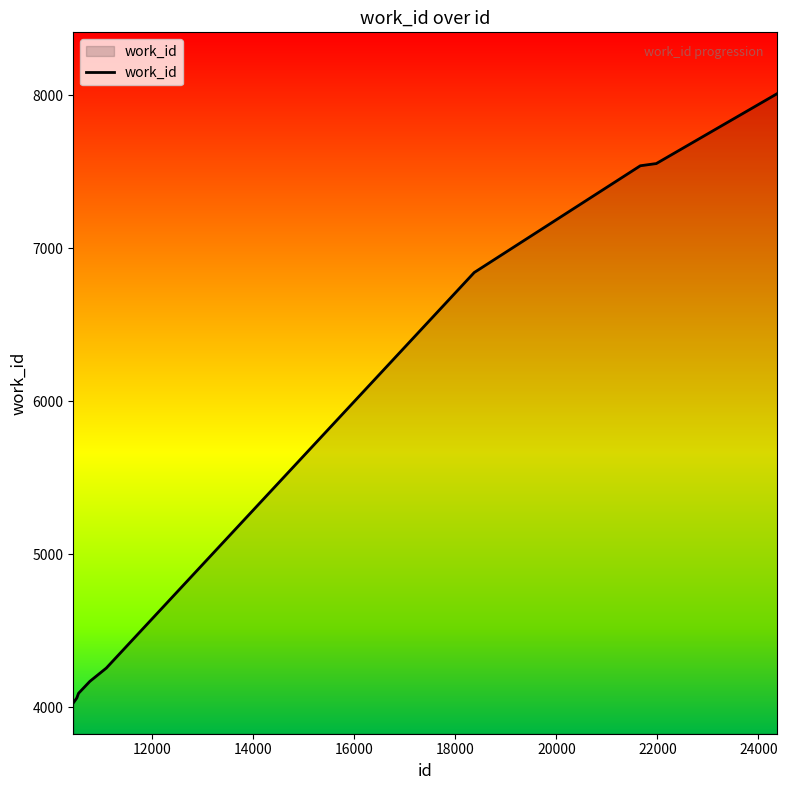

What is the minimum value shown in the chart?

4027